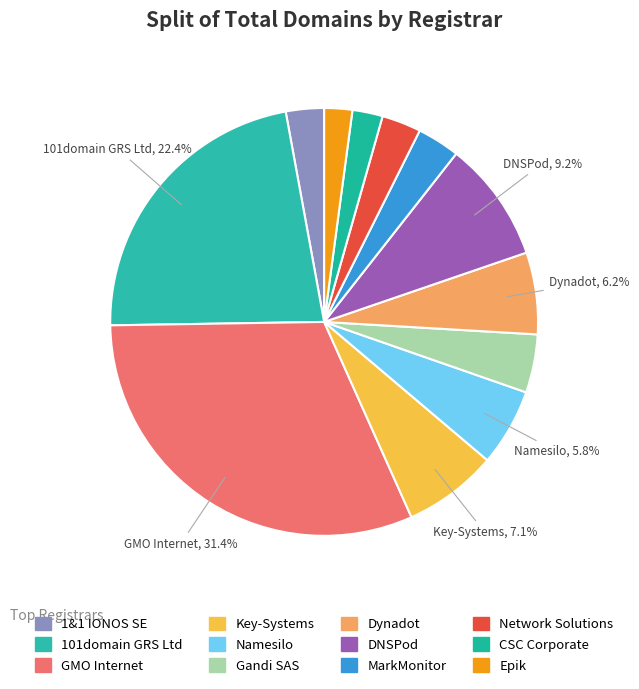

To the nearest percent, what is the combined percentage of Network Solutions and Dynadot?

9%